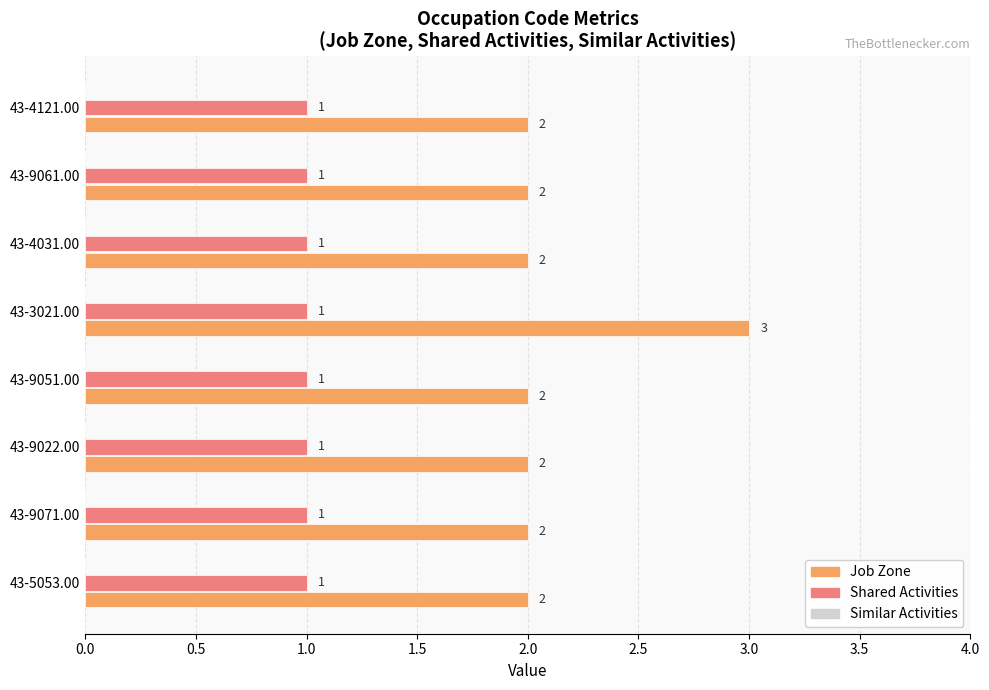

At which category is the sum across all series the highest?

43-3021.00